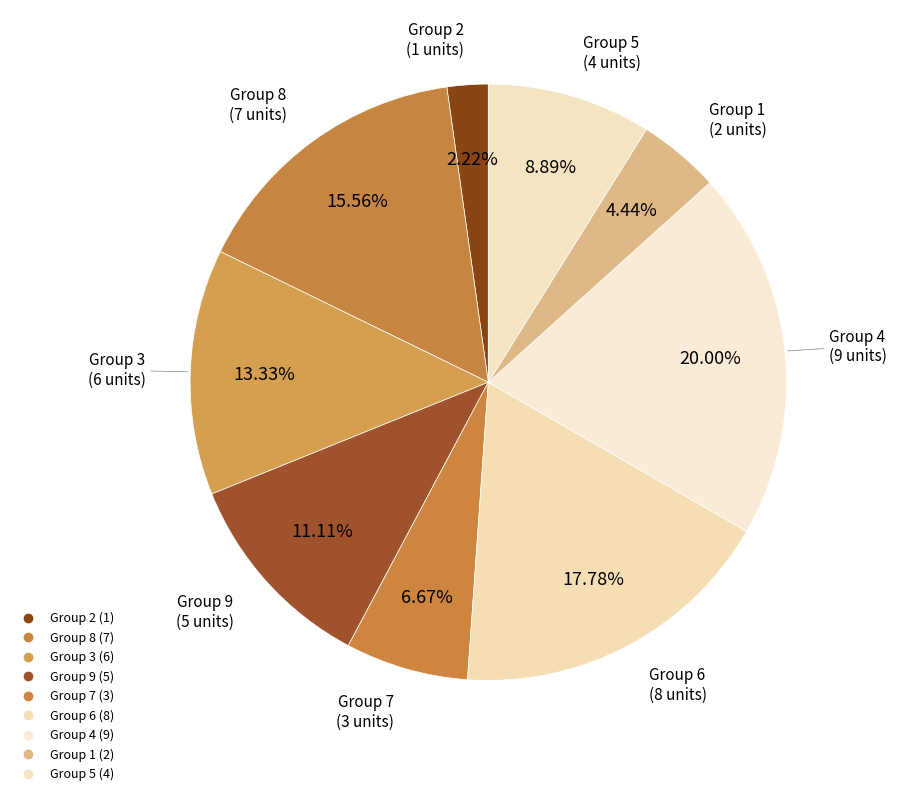

Count the number of slices in the pie.

9